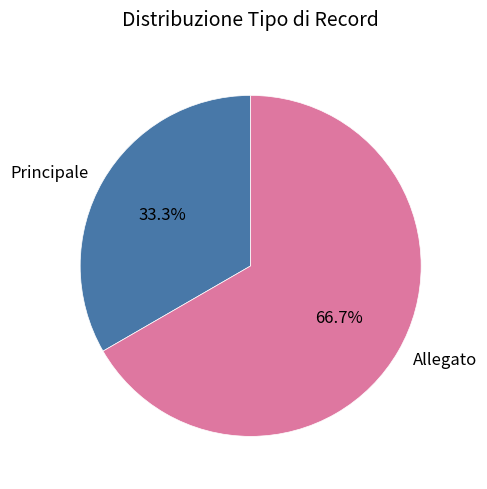

What percentage is the Allegato slice, to the nearest percent?

67%